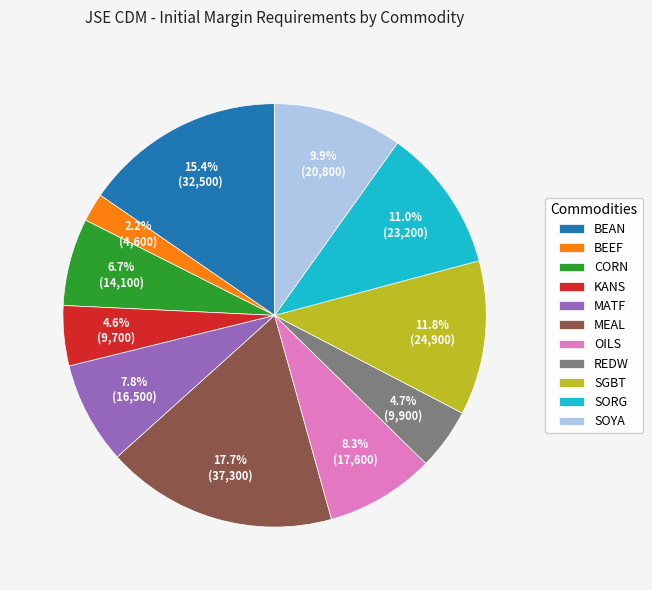

The BEAN slice represents 2% of the pie. True or false?

False